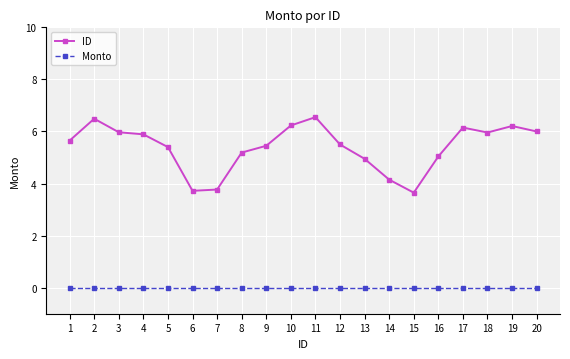

Which series has the largest range (max minus min)?

ID